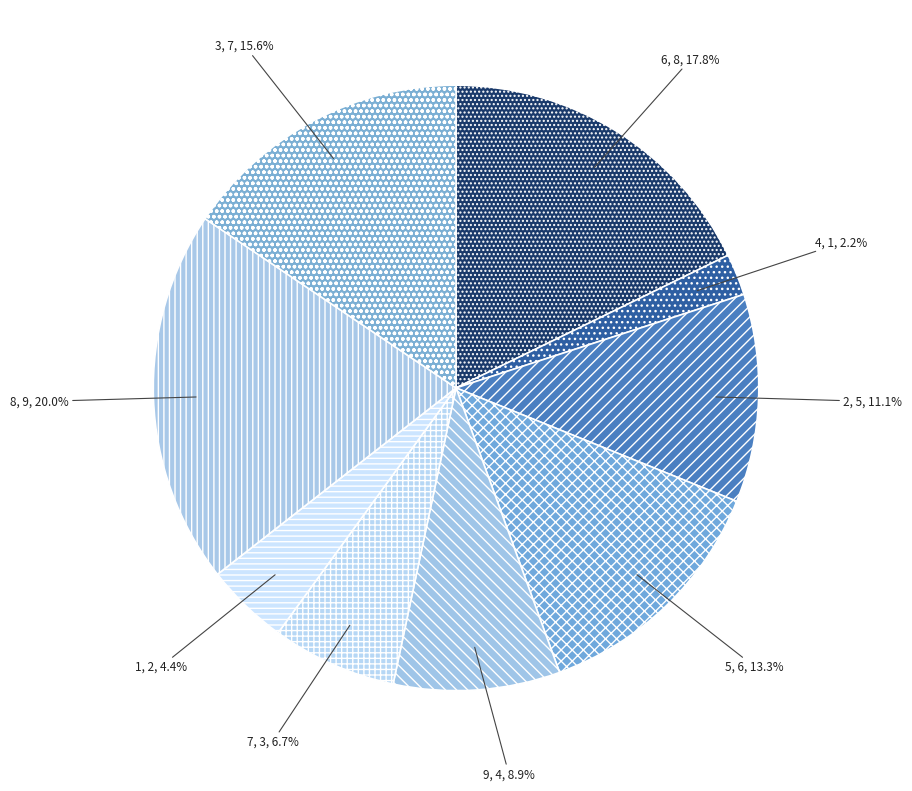

What percentage do 7 and 8 together represent?

26.7%